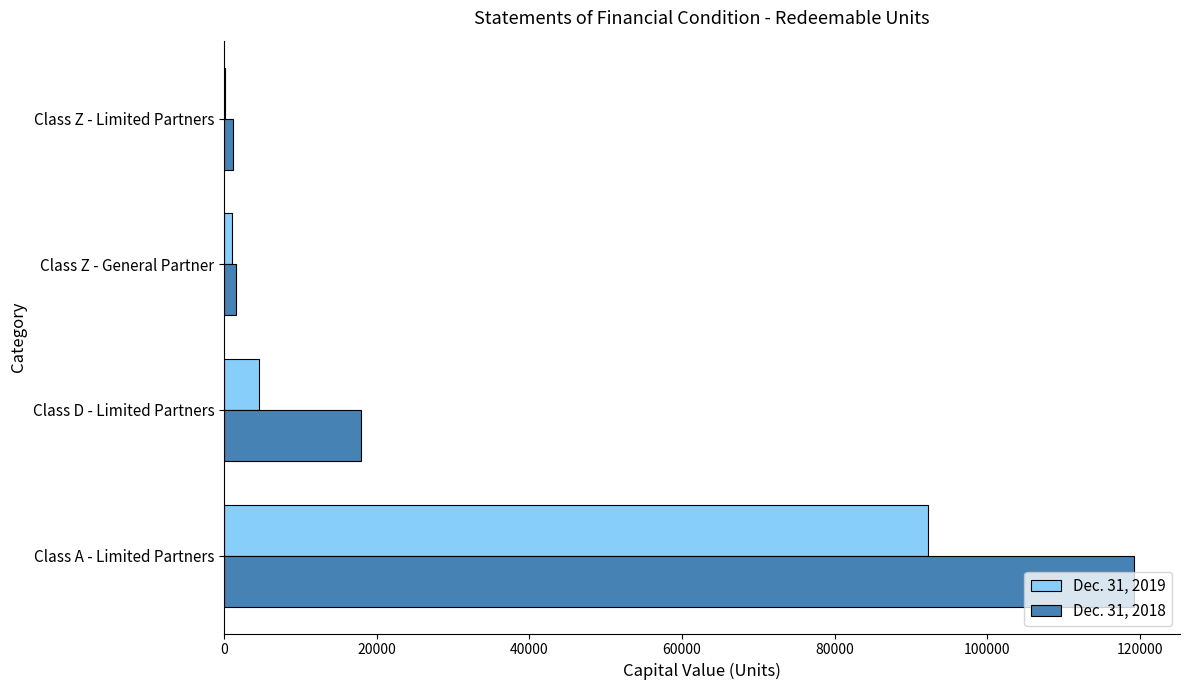

True or false: Dec. 31, 2018 has a value of 175713.8 at Class A - Limited Partners.

False